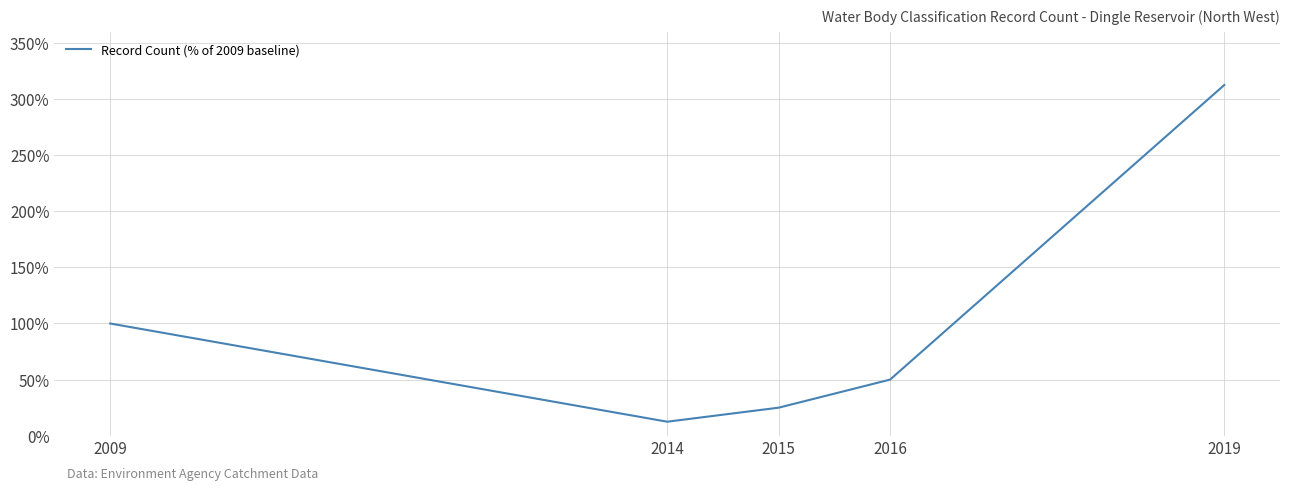

What is the sum of all values?

500.0